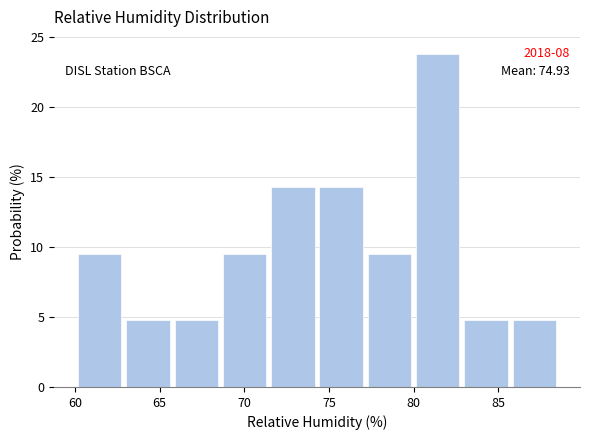

Which range on the x-axis has the tallest bar?

80.0 to 83.0